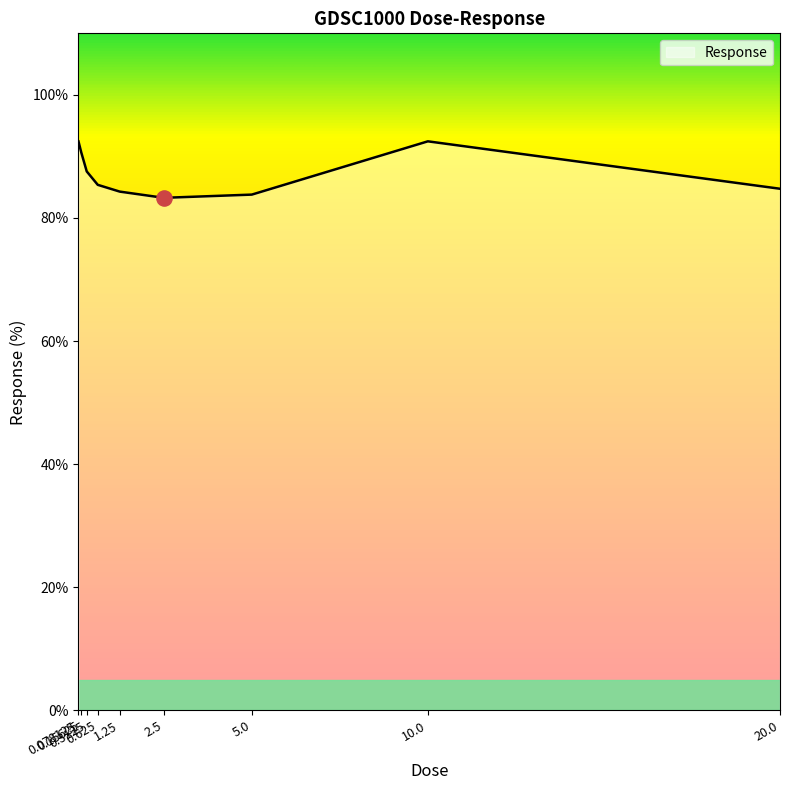

What is the ratio of the value at 0.3125 to the value at 10.0?

0.9